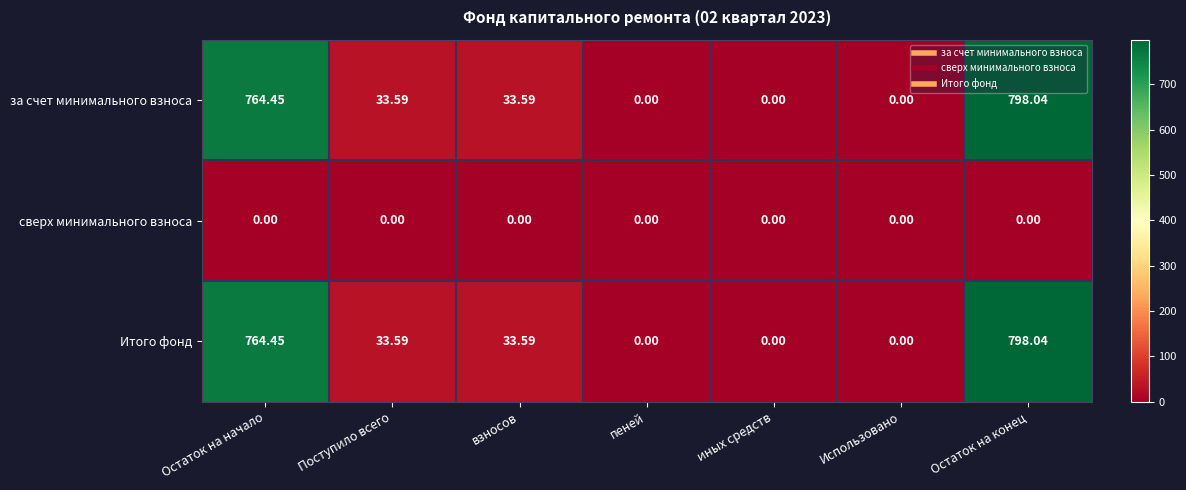

Is the value of за счет минимального взноса at Поступило всего greater than the value of сверх минимального взноса at взносов?

Yes